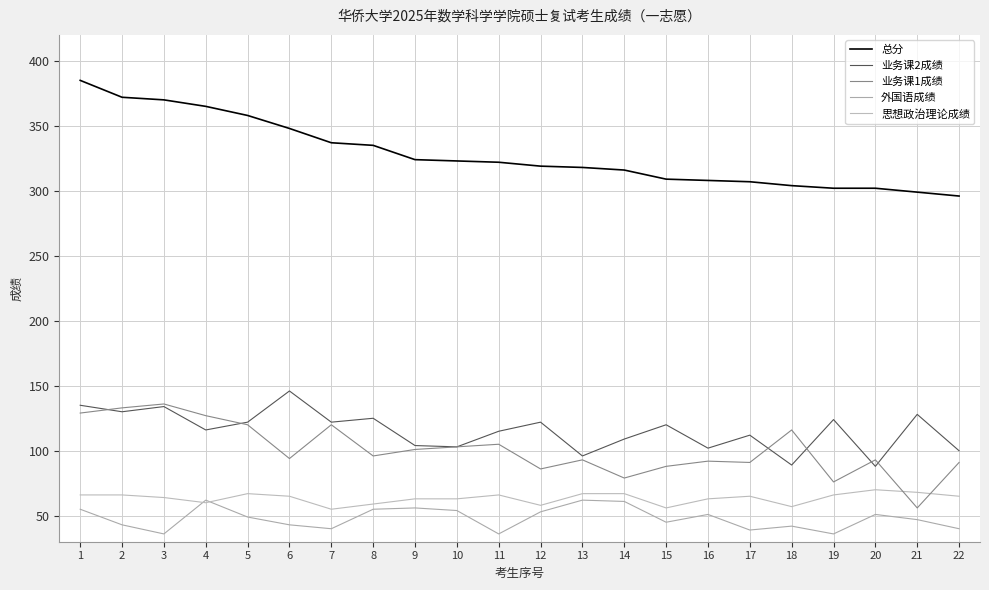

What is the value of the 业务课2成绩 point at the 19th from the left?

124